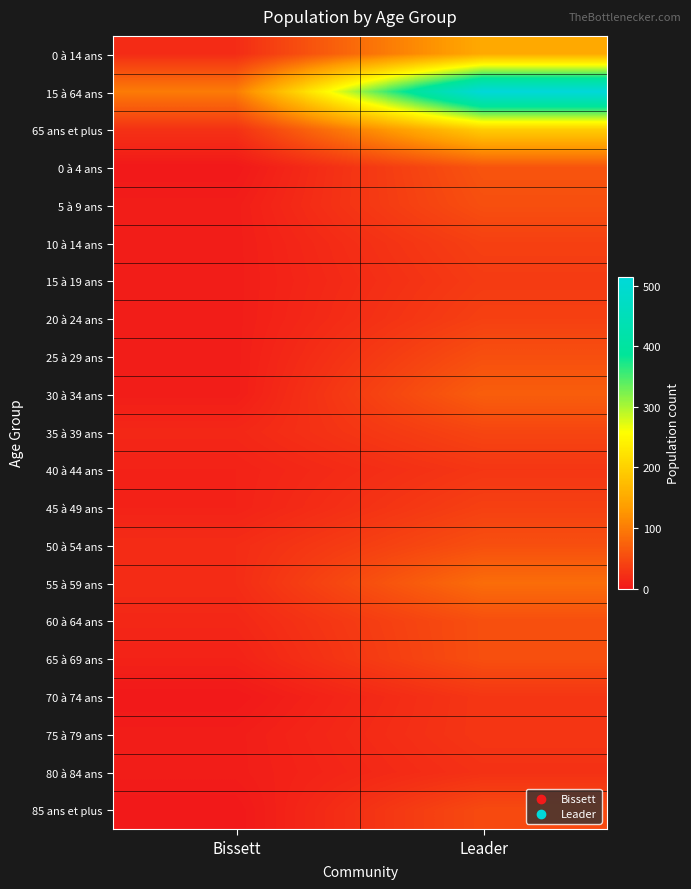

How many series are shown in this chart?

21